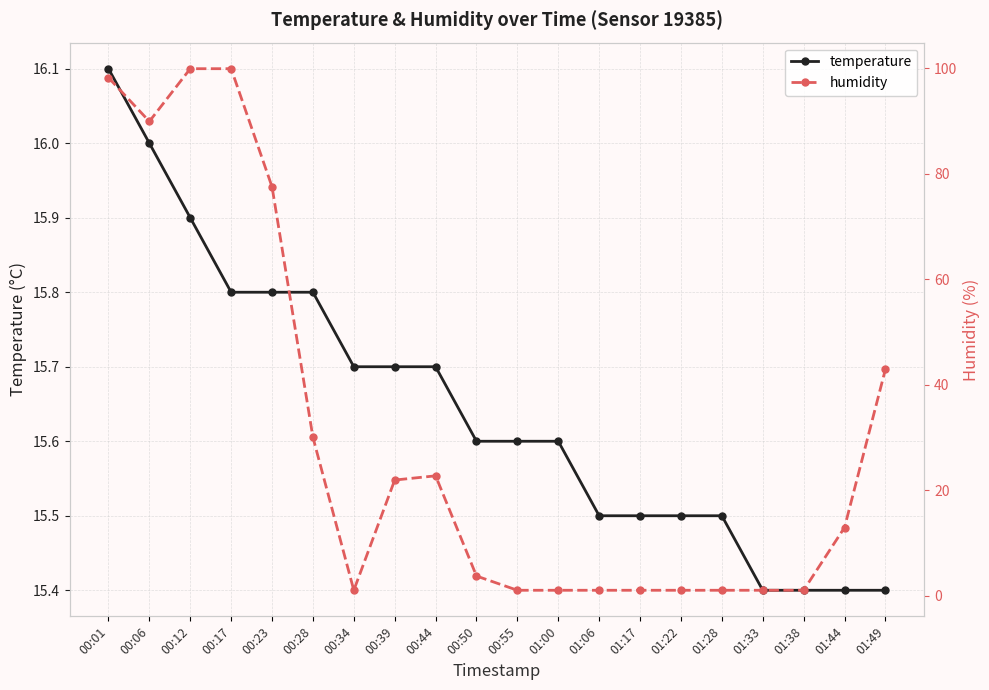

Where do temperature and humidity first cross each other?

00:28 and 00:34